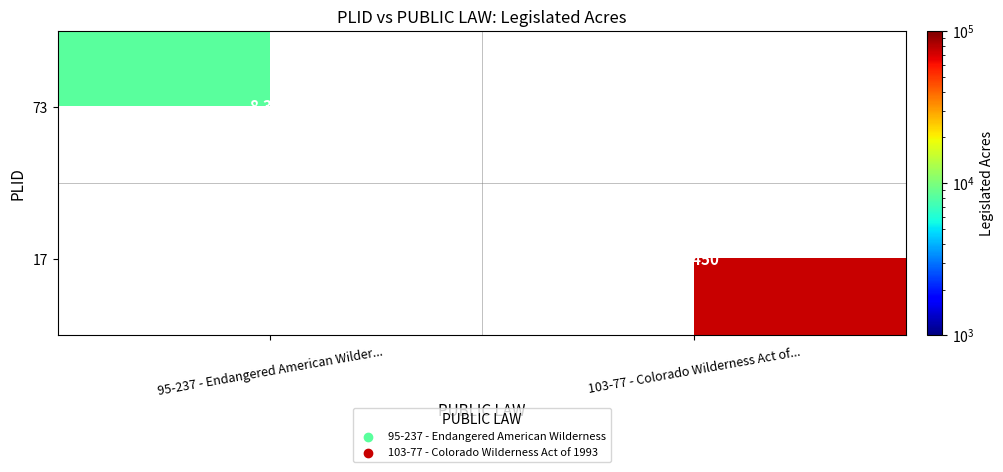

Is the value of 17 at 103-77 - Colorado Wilderness Act of... greater than the value of 73 at 95-237 - Endangered American Wilder...?

Yes